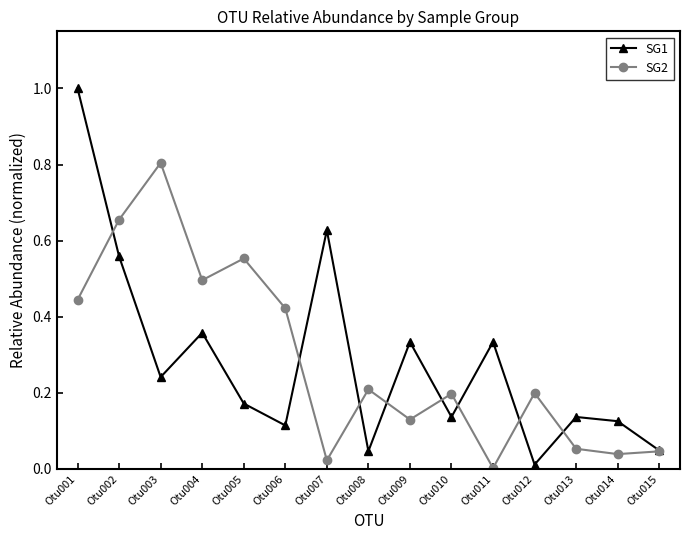

What is the sum of all SG2 values?

4.3